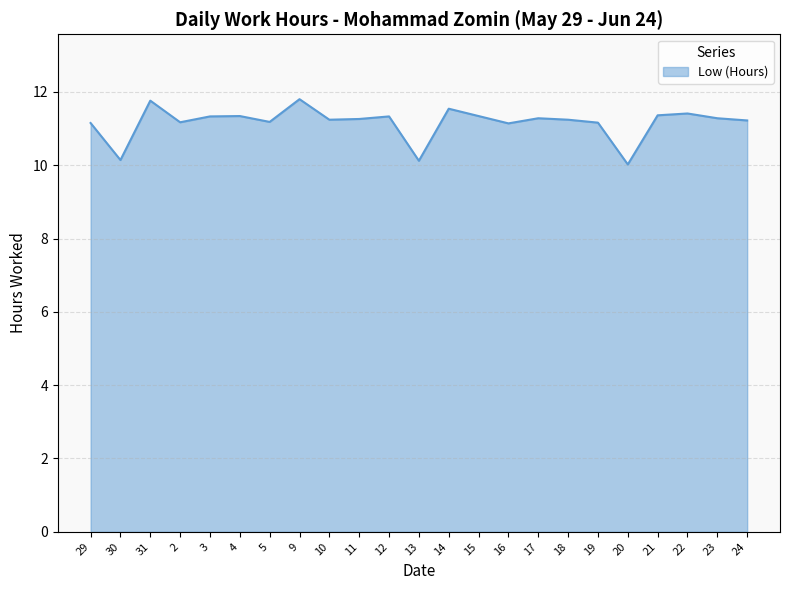

What is the smallest value displayed?

10.0